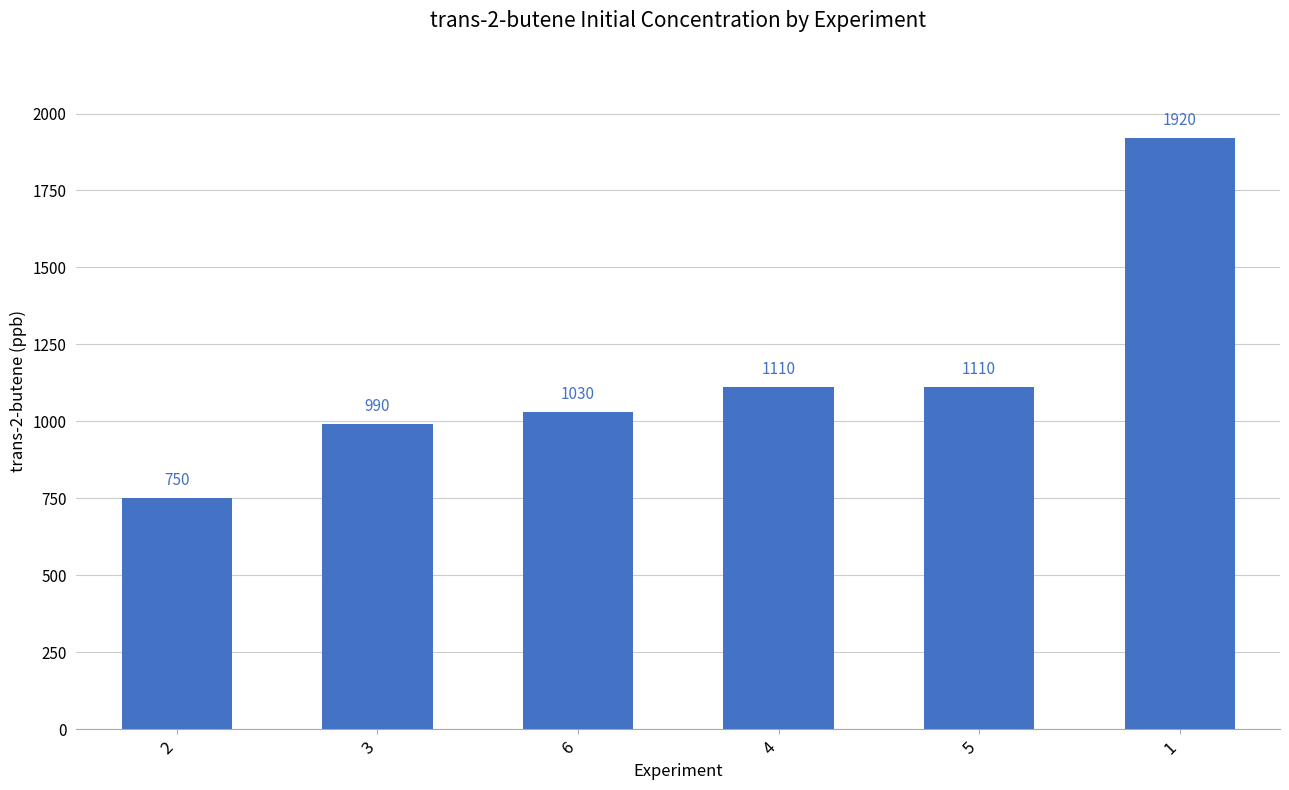

What is the change in value from 3 to 5?

+120